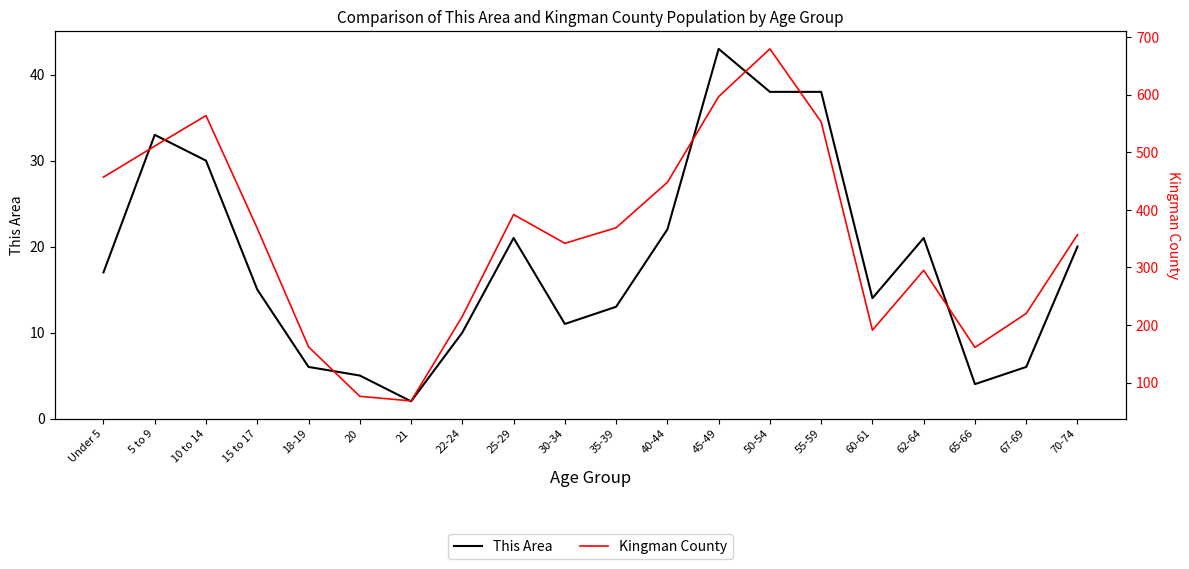

What is the spread (max minus min) of values at 45-49?

554